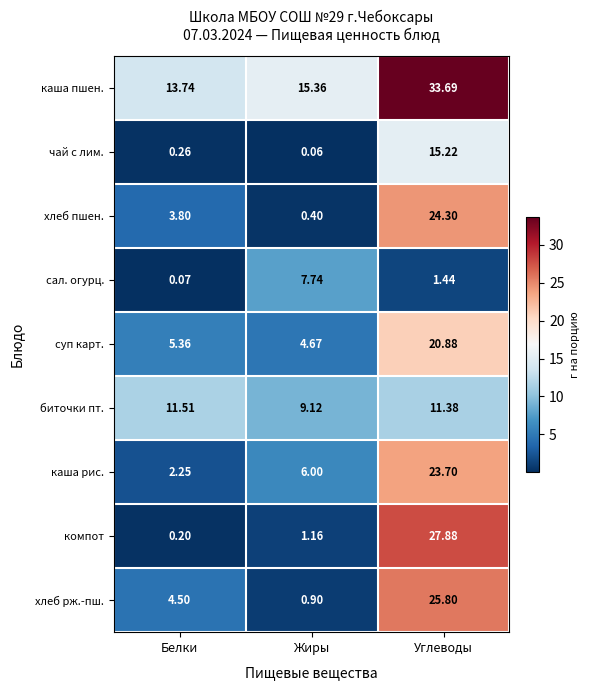

Which category has the highest value in the суп карт. series?

Углеводы